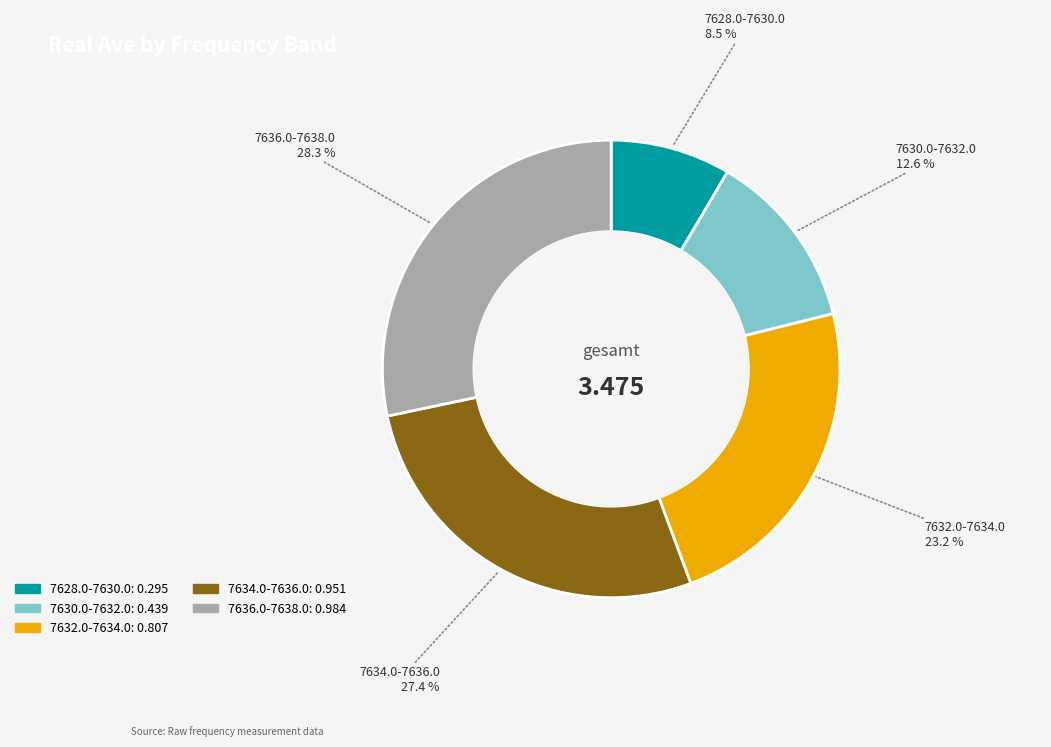

Combined, do 7634.0-7636.0 and 7636.0-7638.0 account for over 50%?

Yes